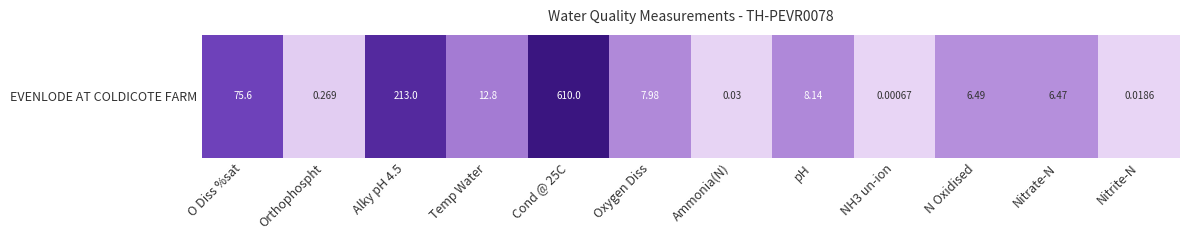

How many data points are above 2?

8